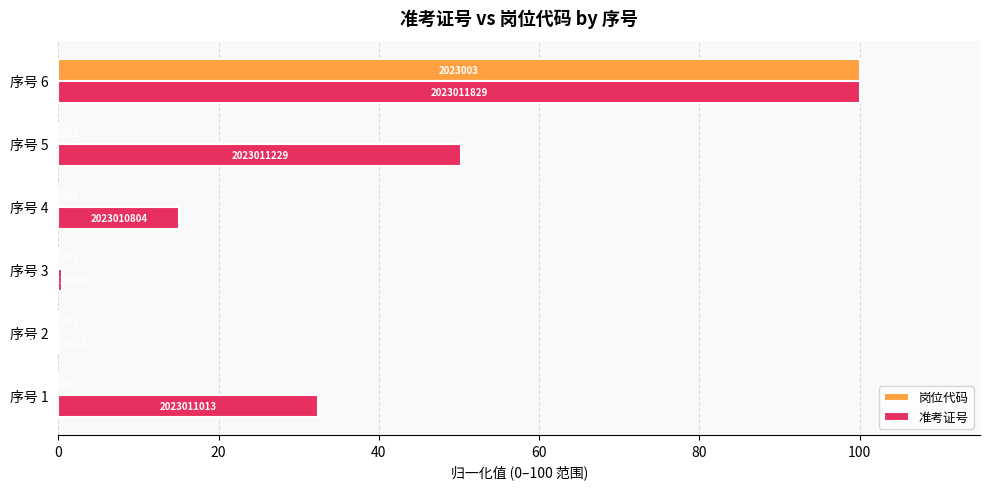

What are all the series names shown in the legend?

岗位代码, 准考证号